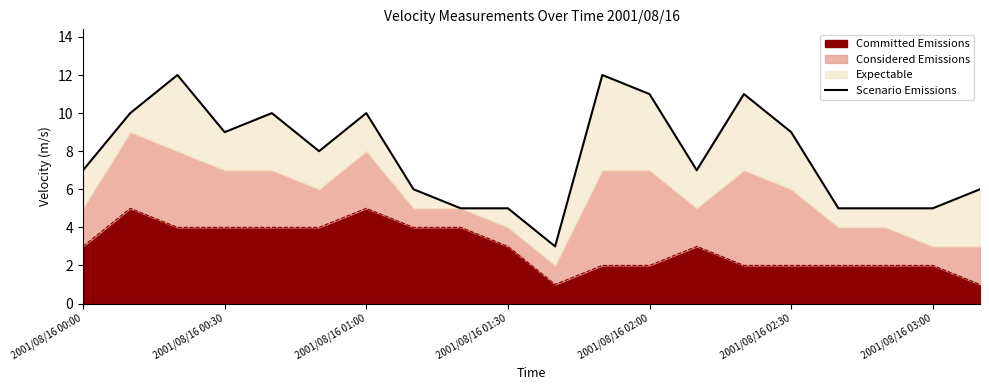

Reading right to left, list all the values displayed in this chart.

6	5	5	5	9	11	7	11	12	3	5	5	6	10	8	10	9	12	10	7